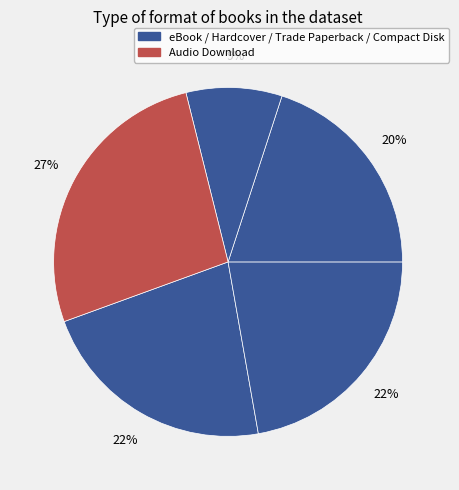

How many segments does this pie chart have?

5